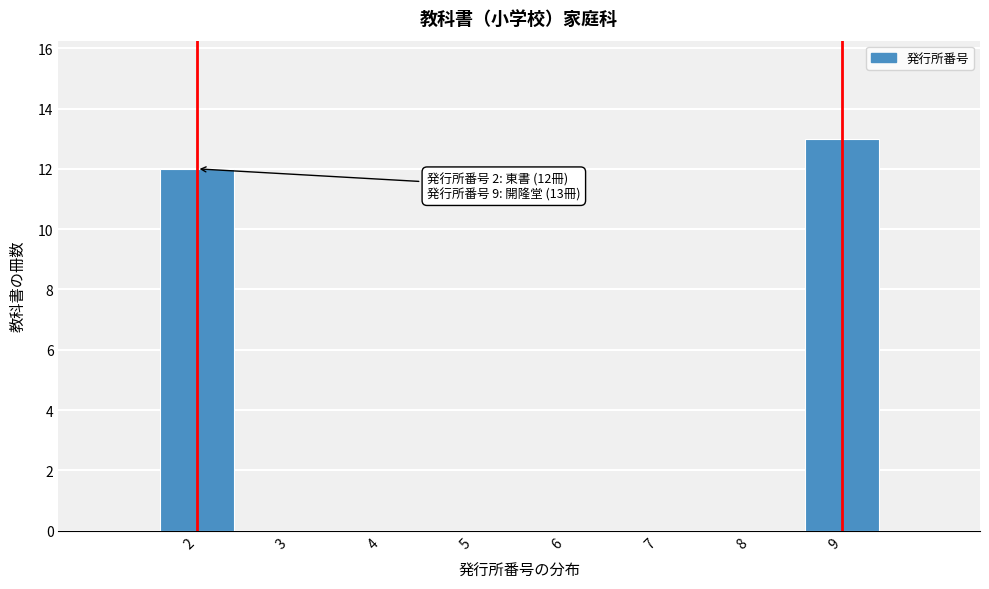

Which range on the x-axis has the tallest bar?

8.5 to 9.5